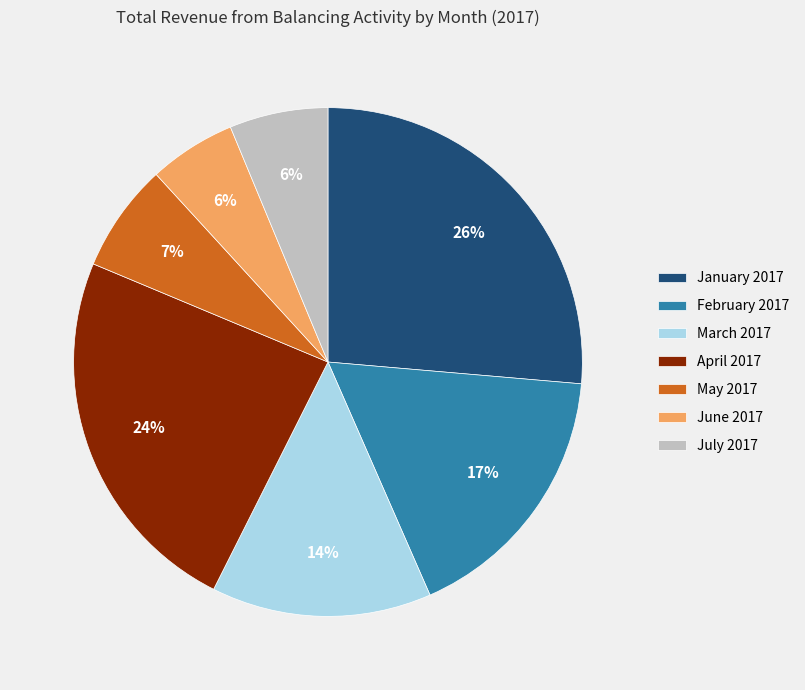

Between March 2017 and June 2017, which is larger?

March 2017